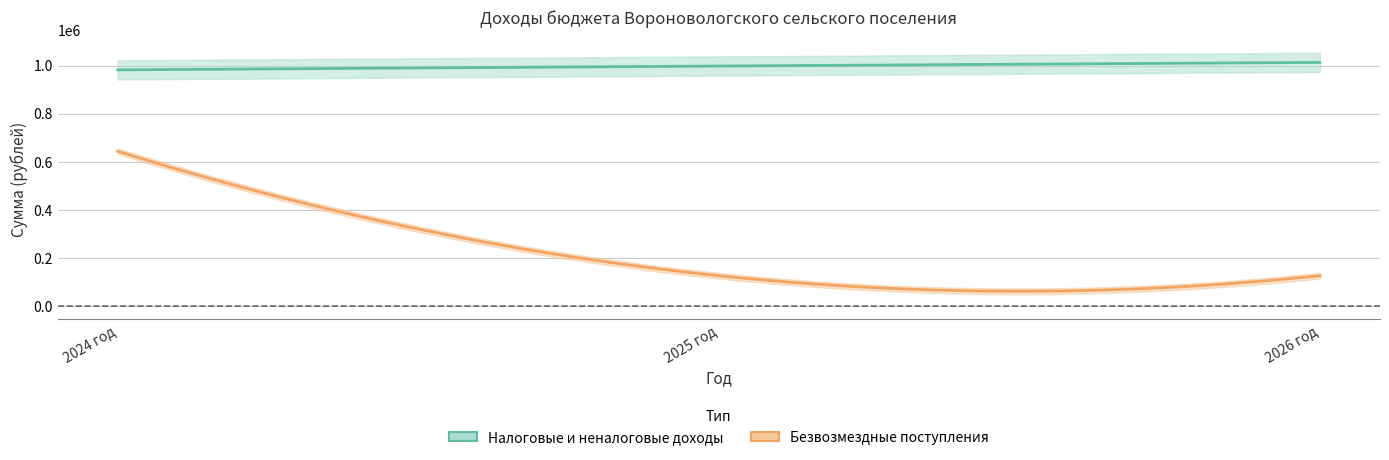

Between 2025 год and 2024 год, which is larger?

2025 год